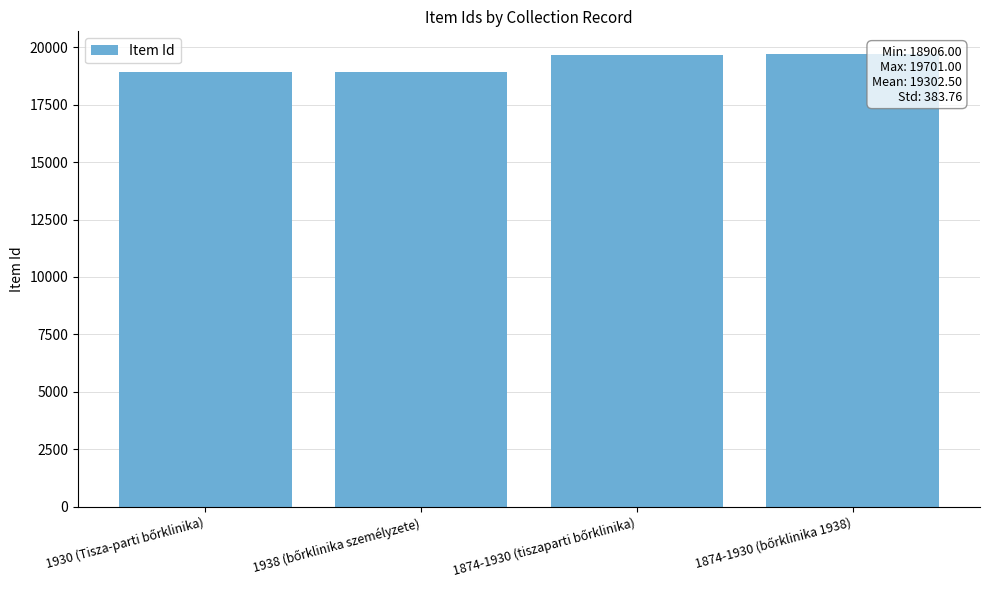

What is the difference between the maximum and minimum values?

795